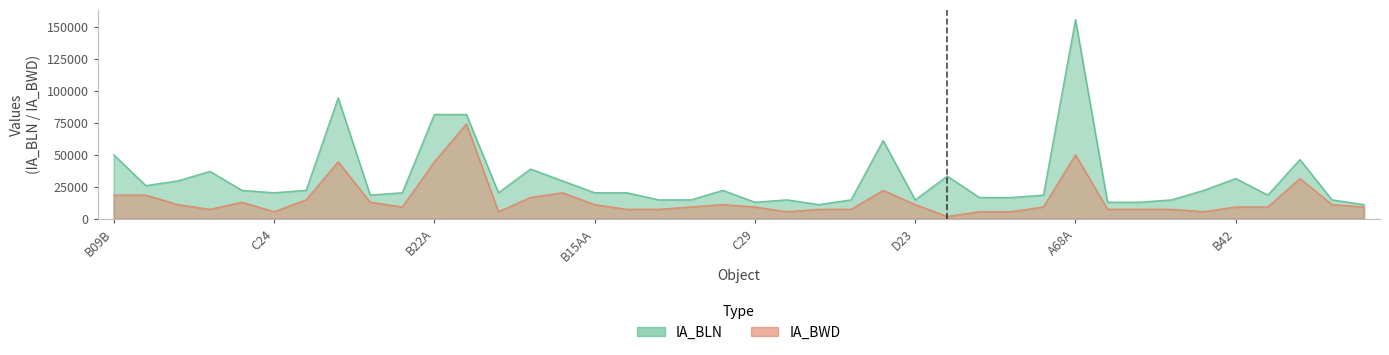

What is the highest value of the IA_BWD series?

74080